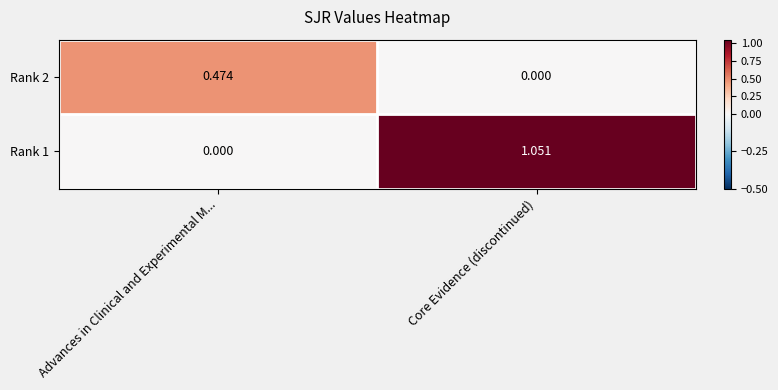

At which label does Rank 1 first exceed 1?

Core Evidence (discontinued)